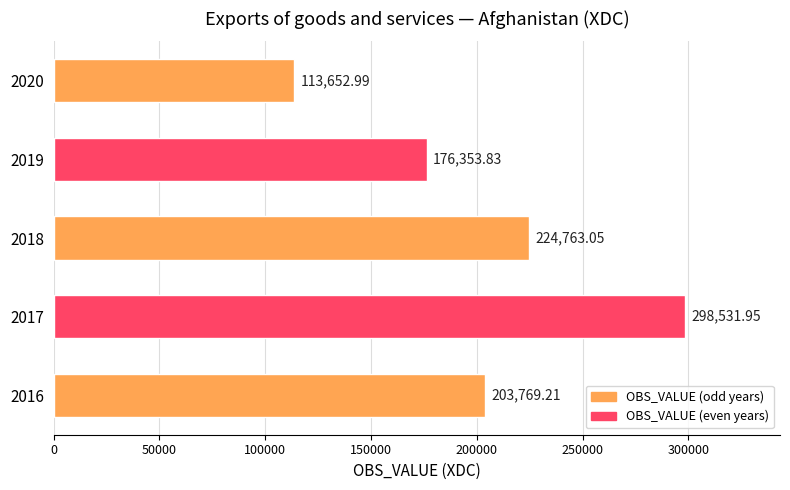

What is the ratio of the value at 2016 to the value at 2020?

1.8